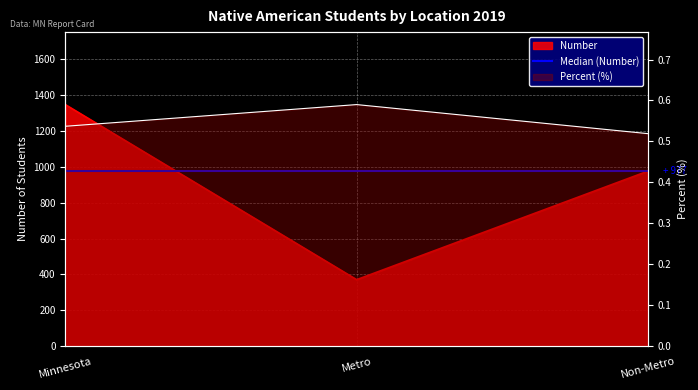

Reading right to left, list all the values displayed in this chart.

Number: Non-Metro=977.0	Metro=371.0	Minnesota=1348.0
Percent: Non-Metro=0.5	Metro=0.6	Minnesota=0.5